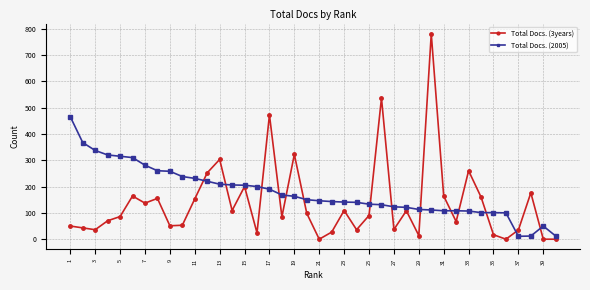

Count the number of data series in this chart.

2